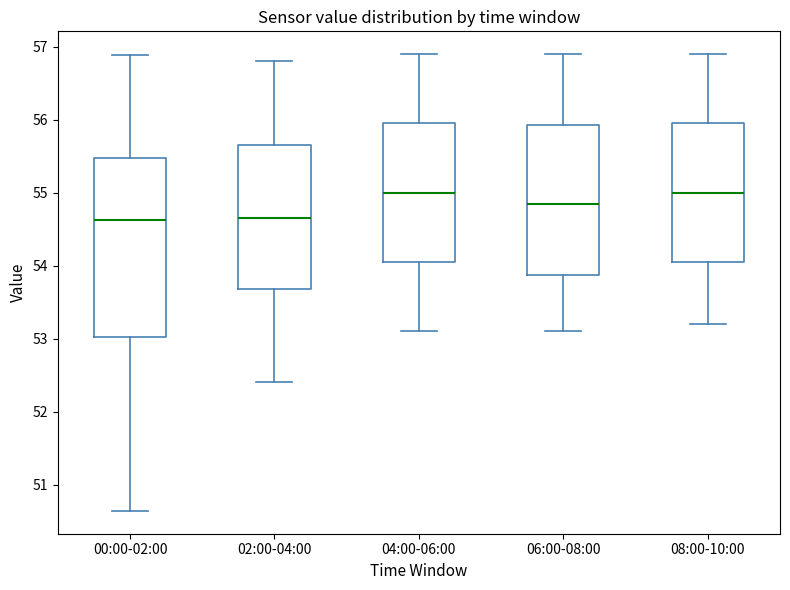

Where does the lower whisker of the box for 02:00-04:00 end on the y-axis? The values are not printed on the chart, so give them approximately, as read against the axis.

52.4